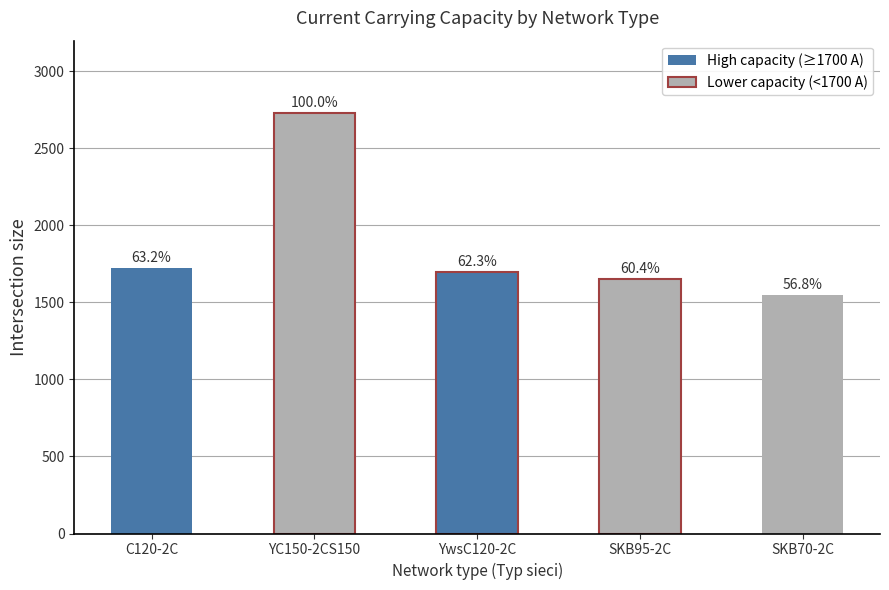

What is the average value?

1871